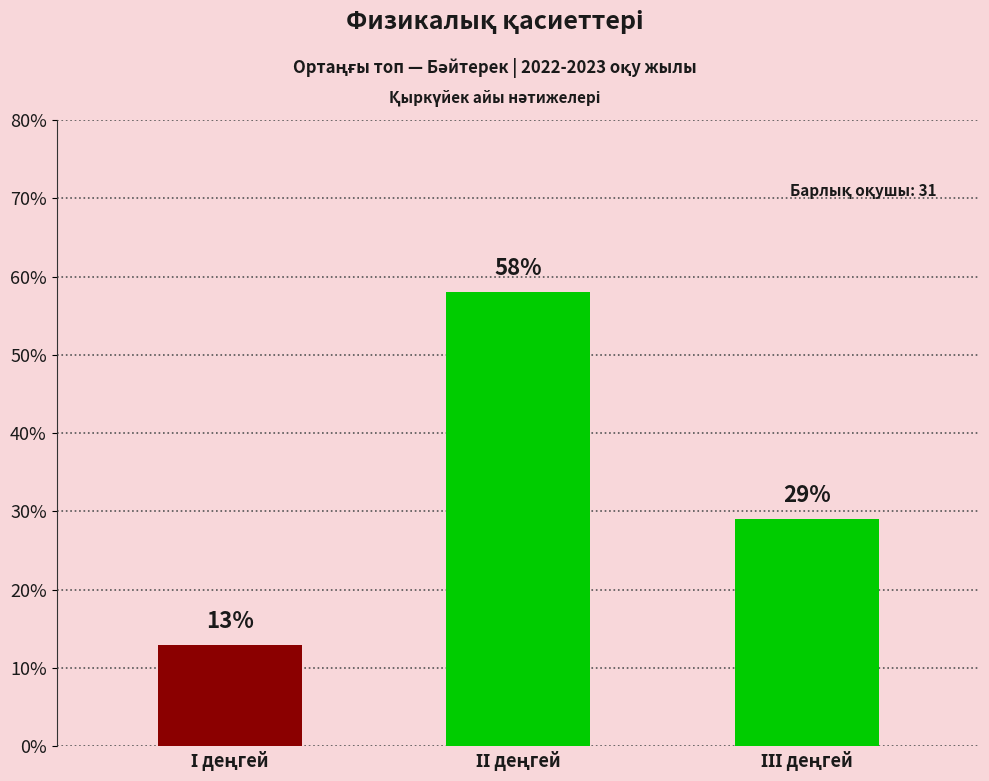

What is the sum of the values at ІІІ деңгей and ІІ деңгей?

87.1